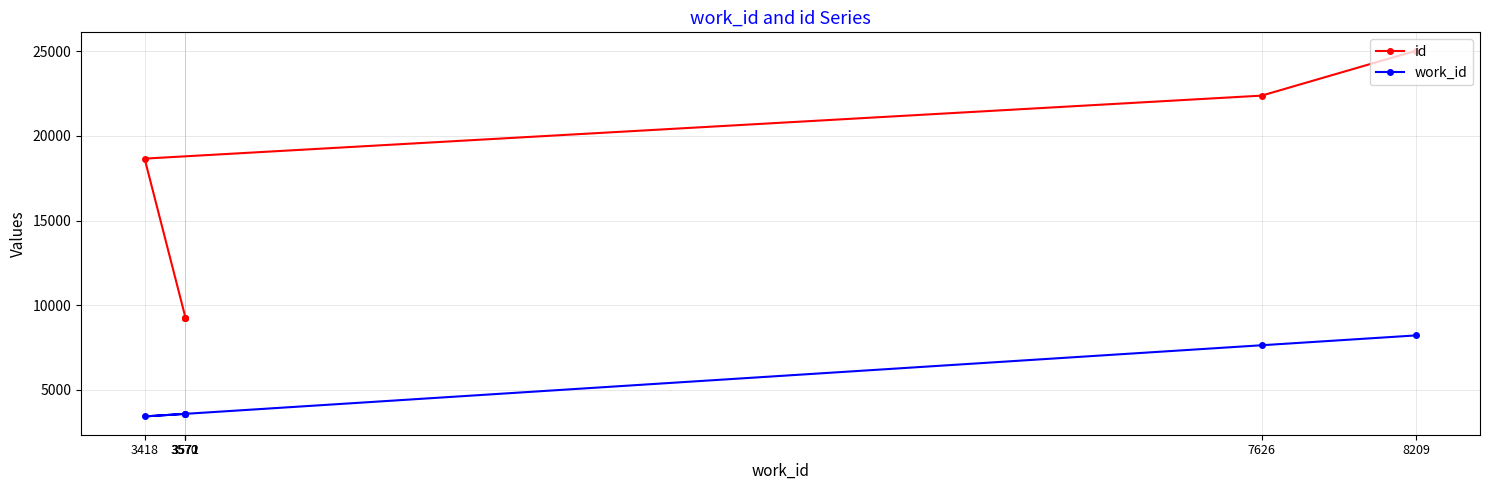

What is the difference between the second highest and minimum values in the work_id series?

4208